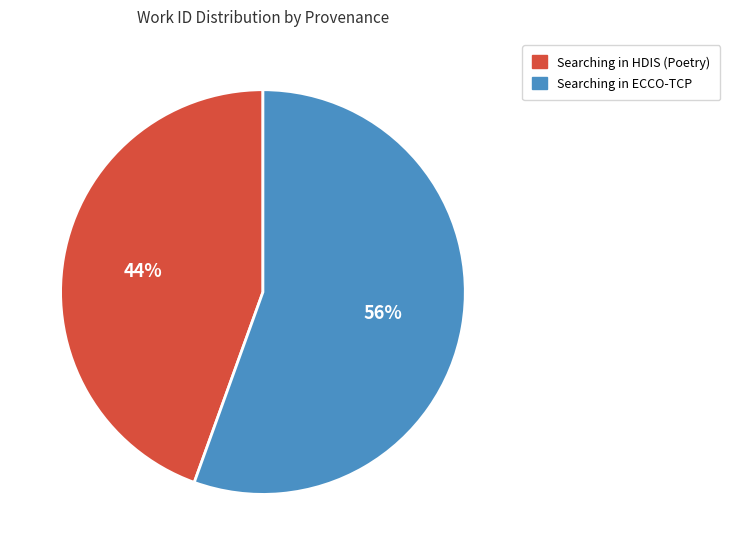

Is there a majority slice in this chart?

Yes